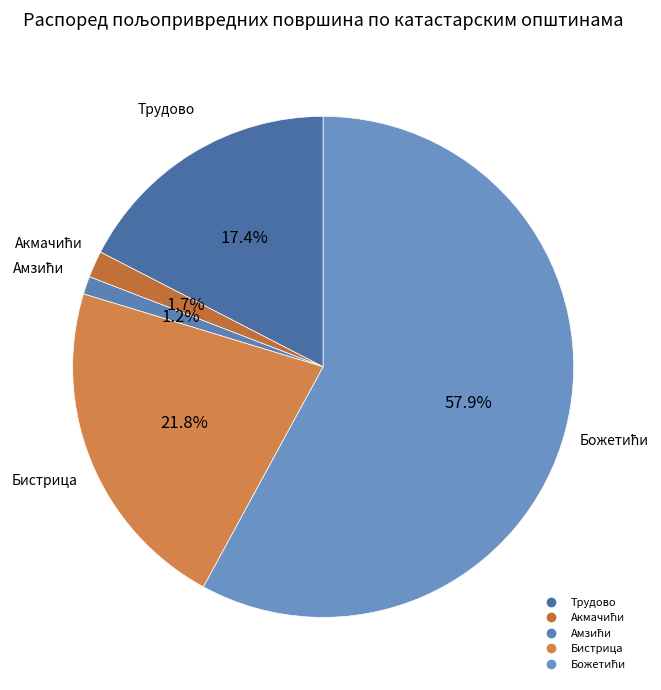

How many slices are in this pie chart?

5